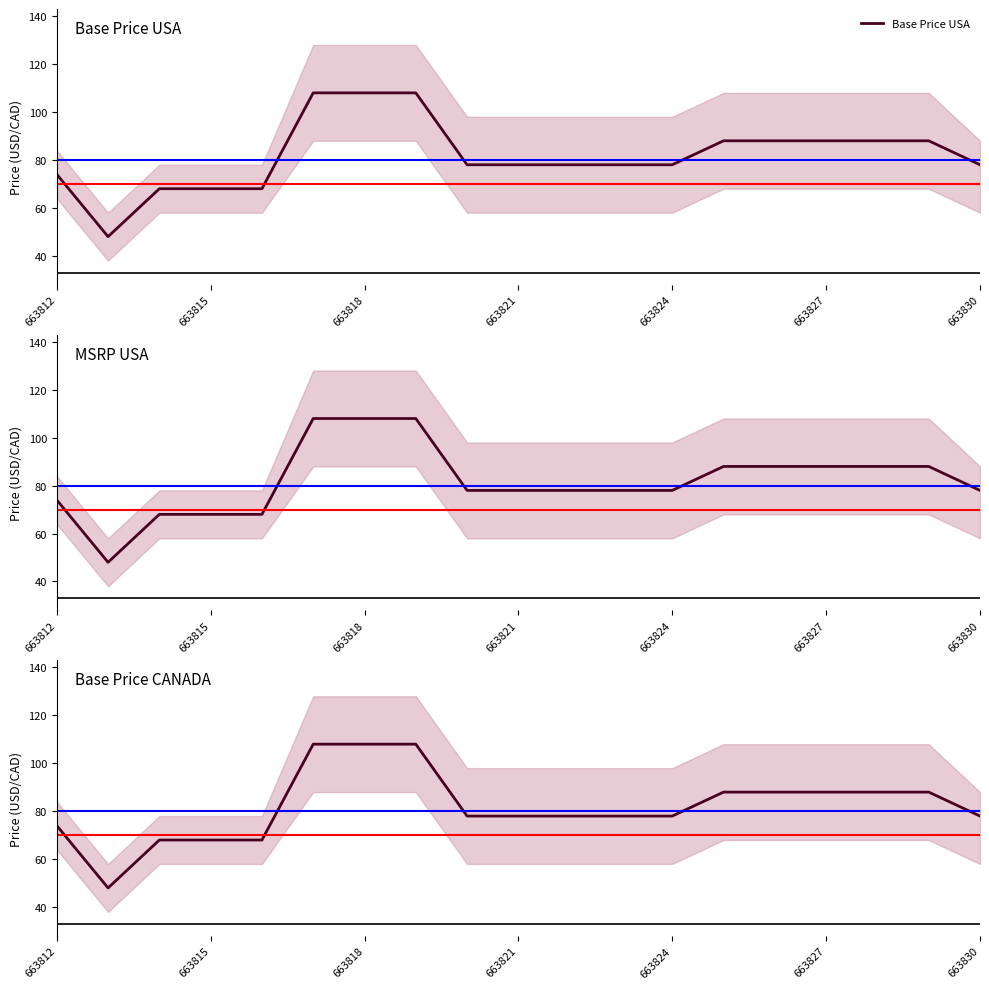

The Base Price USA series shows 141 at 663827. True or false?

False